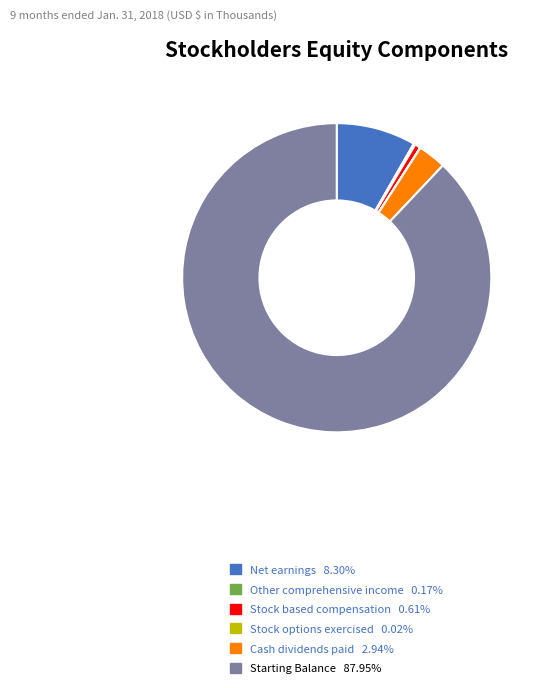

Is there any slice that represents more than half of the pie?

Yes